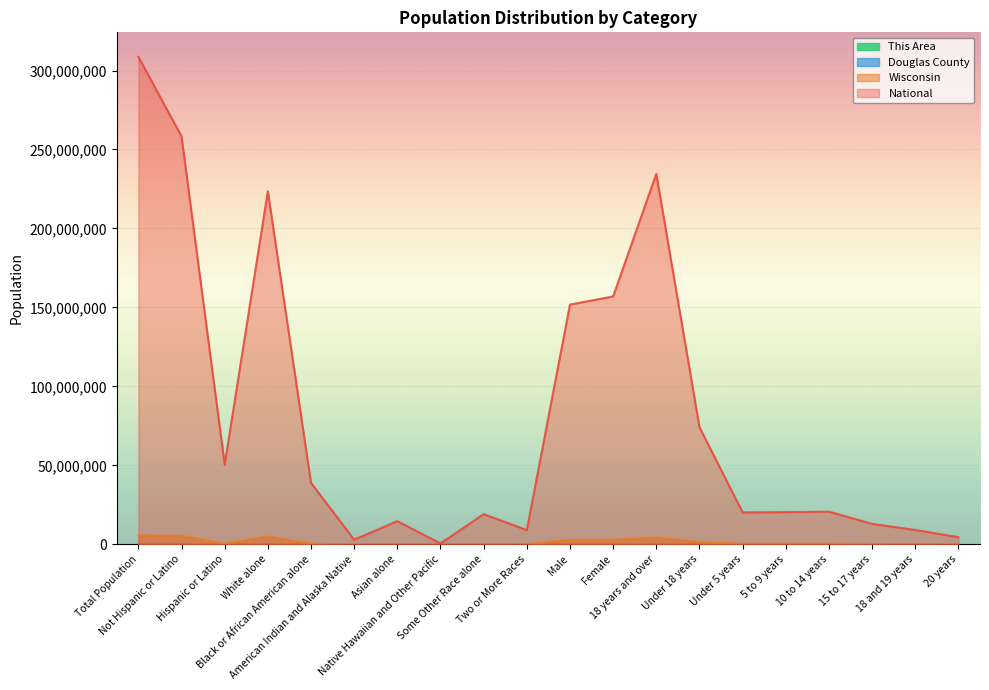

How many lines are shown in the chart?

4